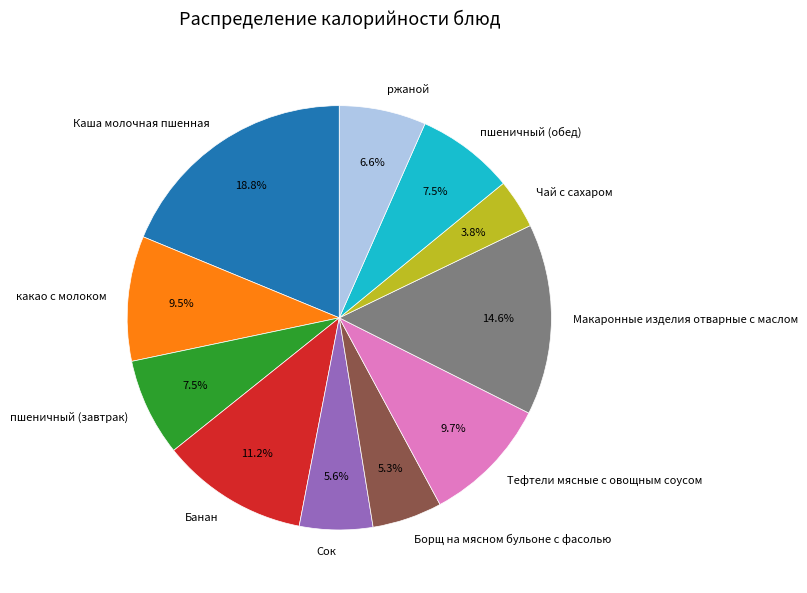

To the nearest percent, what is the difference between the Сок and пшеничный (обед) slice percentages?

2%